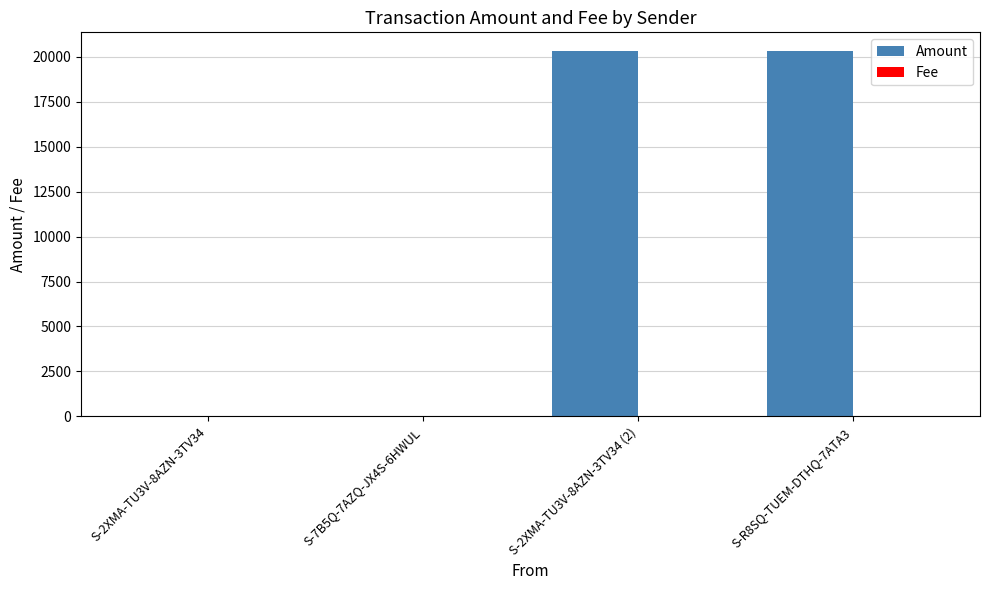

Which series has the largest total across all categories?

Amount